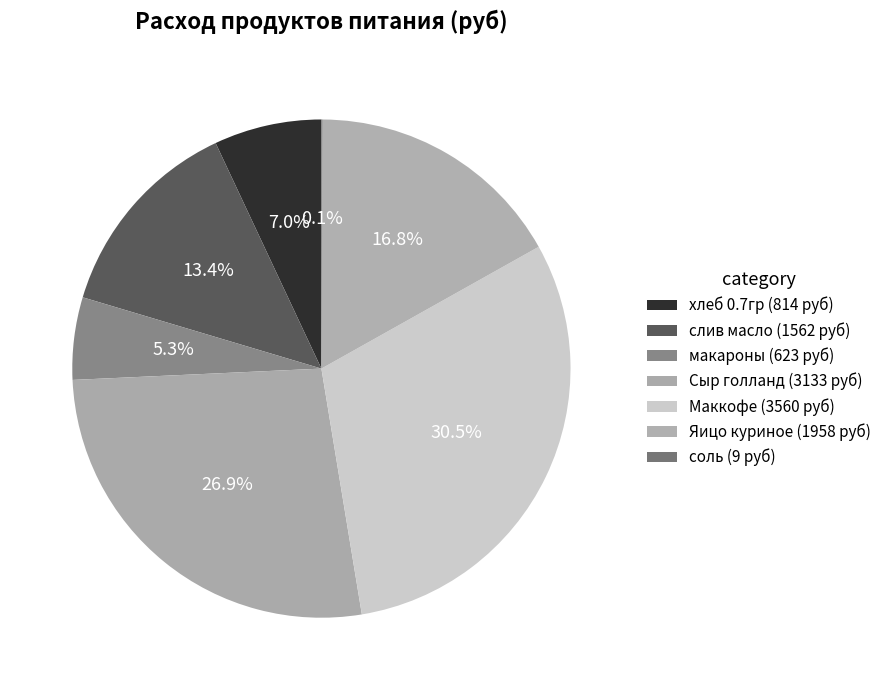

To the nearest percent, what percentage of the pie is Яицо куриное?

17%